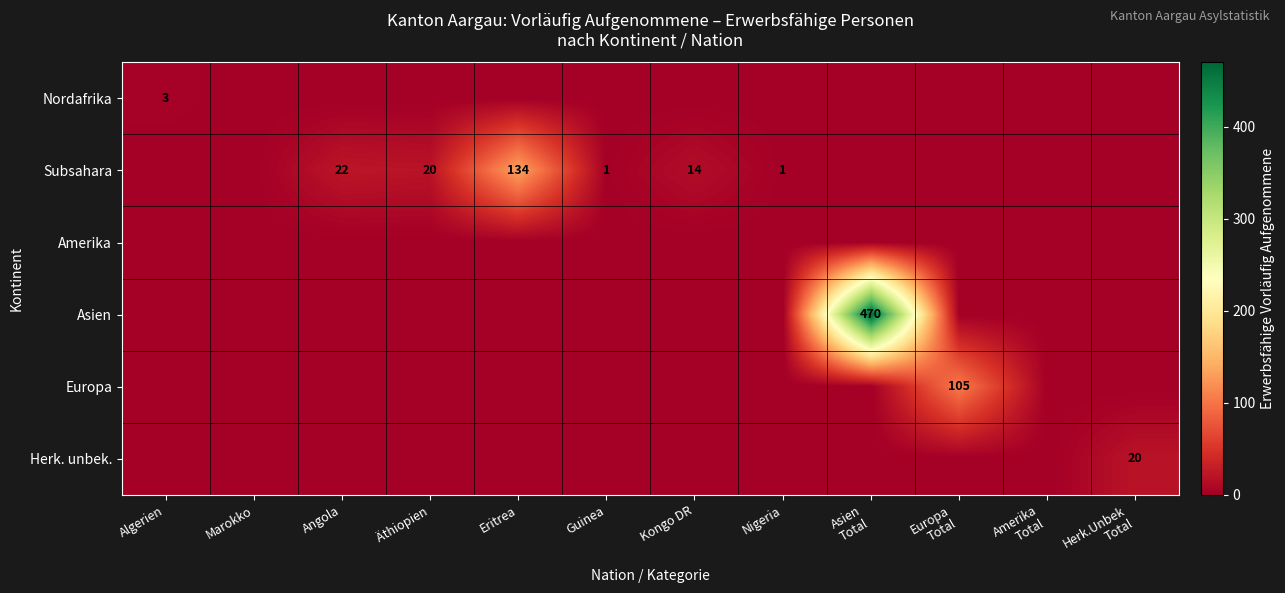

The Subsahara series shows 27 at Äthiopien. True or false?

False